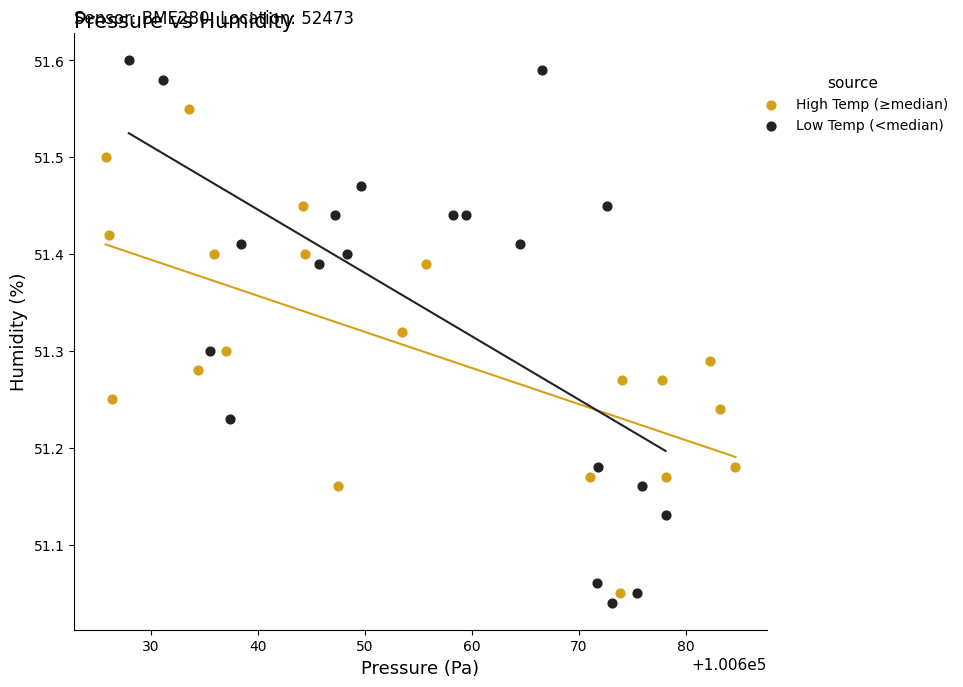

Which series has the widest spread of Y values?

Low Temp (<median)